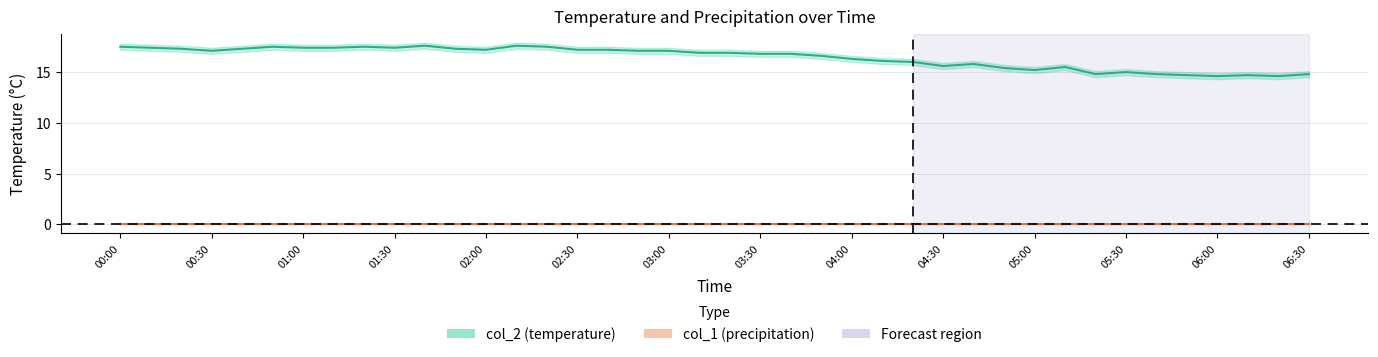

The value at 02:00 is 26.3. True or false?

False